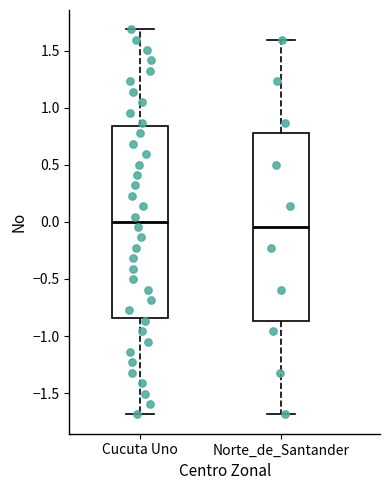

Where does the median line of the box for Cucuta Uno sit on the y-axis? The values are not printed on the chart, so give them approximately, as read against the axis.

0.00